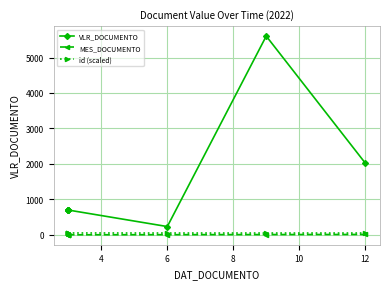

True or false: MES_DOCUMENTO and id (scaled) cross at least once.

False